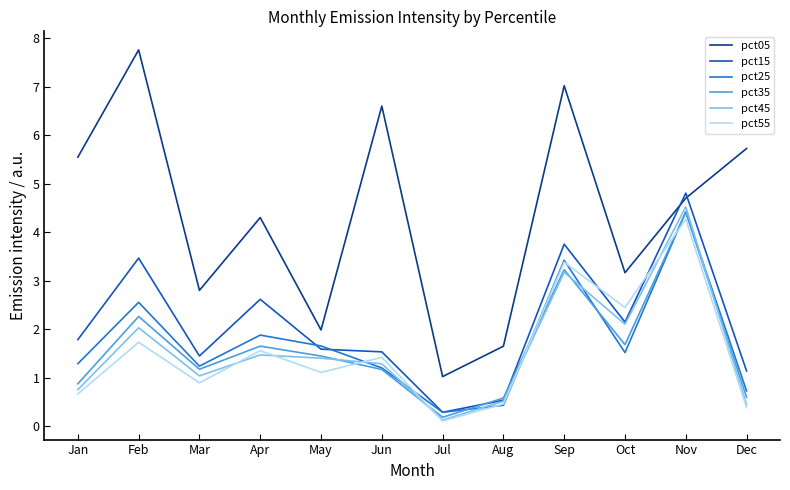

What is the total value across all series at Aug?

4.2